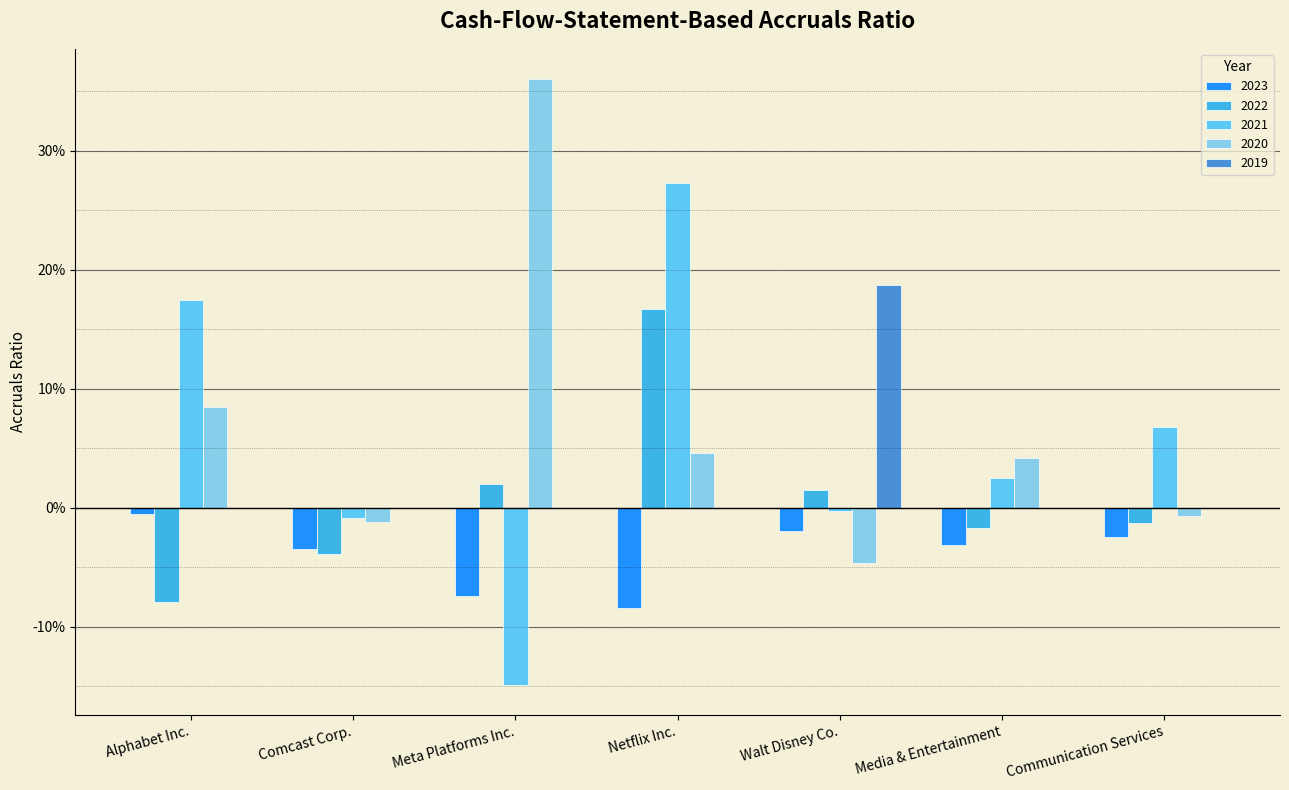

What is the total value across all series at Netflix Inc.?

0.4